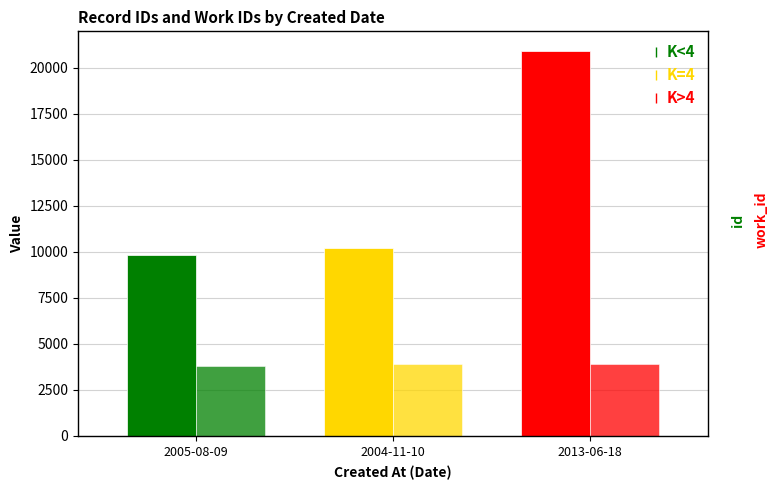

At 2013-06-18, list the series in order from smallest to largest.

work_id, id